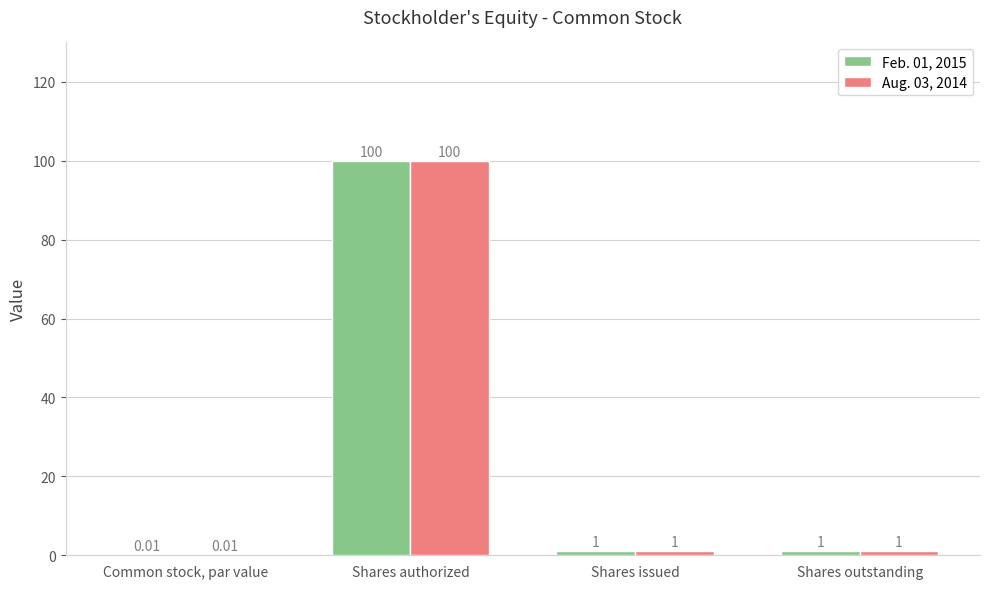

What are all the series names shown in the legend?

Feb. 01, 2015, Aug. 03, 2014